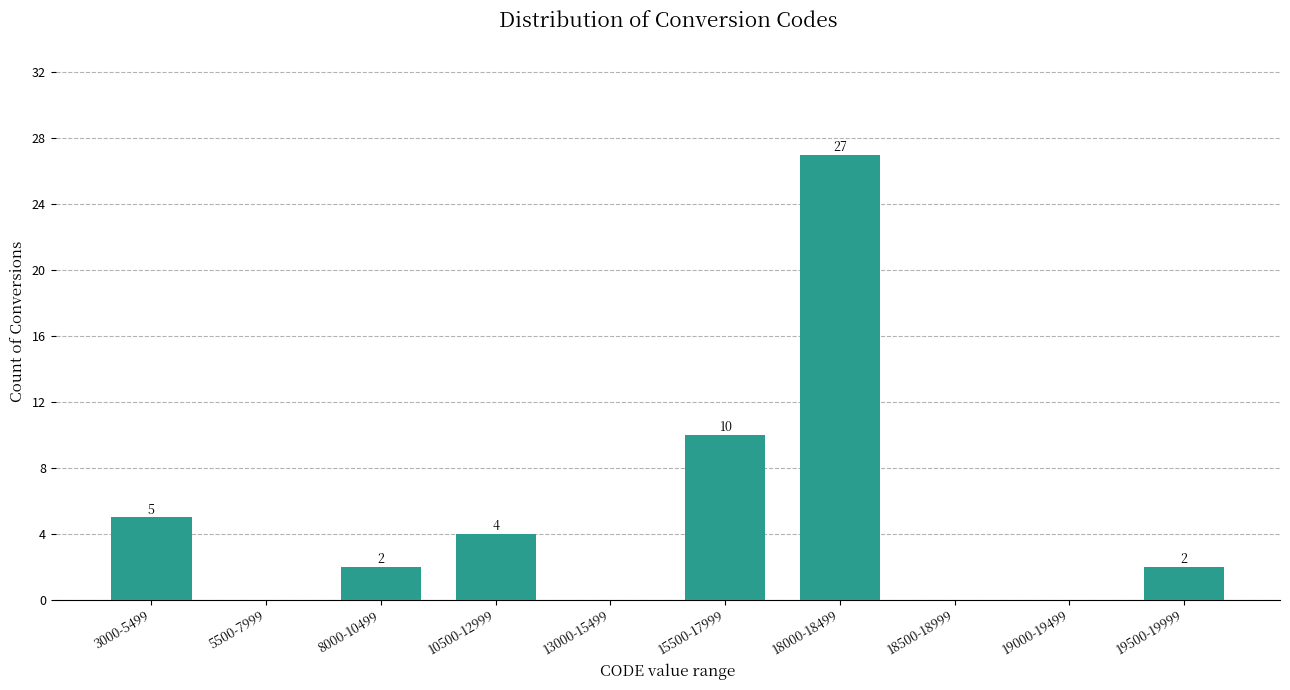

Reading left to right, extract all data points from this chart.

3000-5499=5	5500-7999=0	8000-10499=2	10500-12999=4	13000-15499=0	15500-17999=10	18000-18499=27	18500-18999=0	19000-19499=0	19500-19999=2